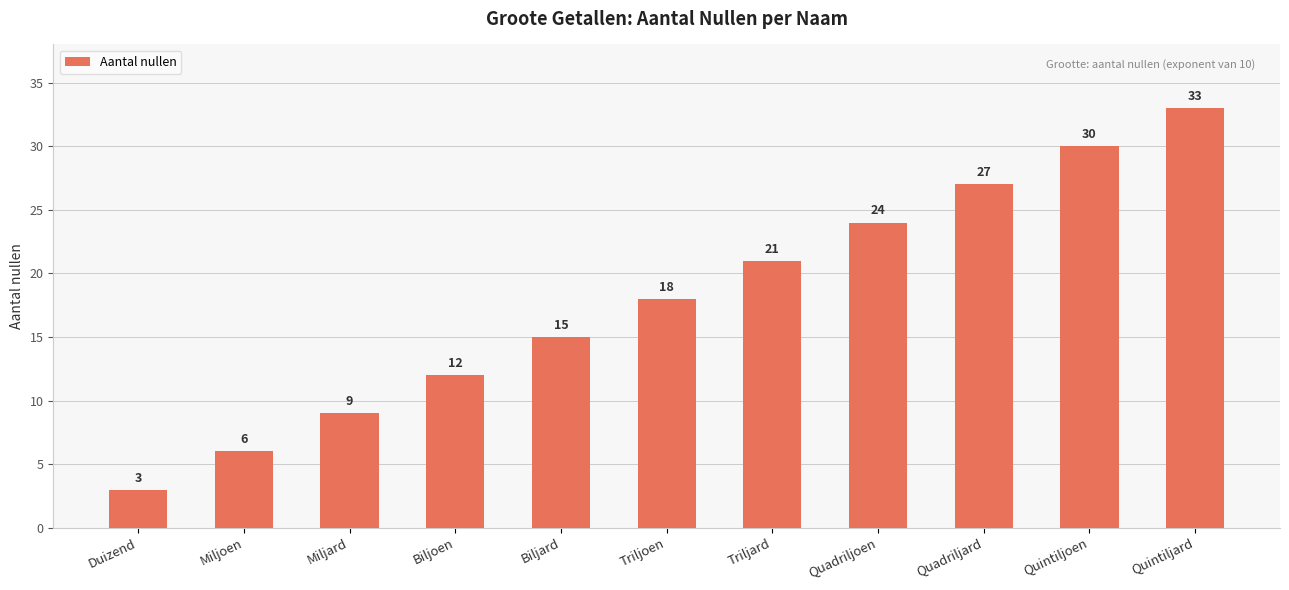

At which category does the chart reach its peak across all series?

Quintiljard